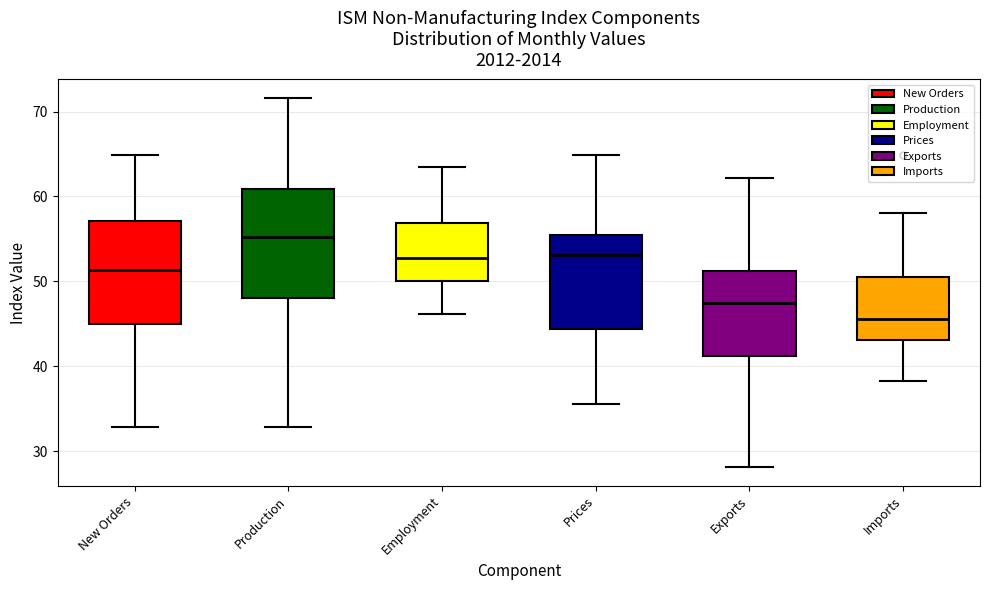

Reading left to right, transcribe this box plot: for each box, give where its median line is, the range the box spans, and where its two whiskers end, as read against the y-axis. The values are not printed on the chart, so give them approximately, as read against the axis.

New Orders: median 51, box 45 to 57, whiskers 33 to 65
Production: median 55, box 48 to 61, whiskers 33 to 72
Employment: median 53, box 50 to 57, whiskers 46 to 64
Prices: median 53, box 44 to 55, whiskers 36 to 65
Exports: median 47, box 41 to 51, whiskers 28 to 62
Imports: median 46, box 43 to 51, whiskers 38 to 58